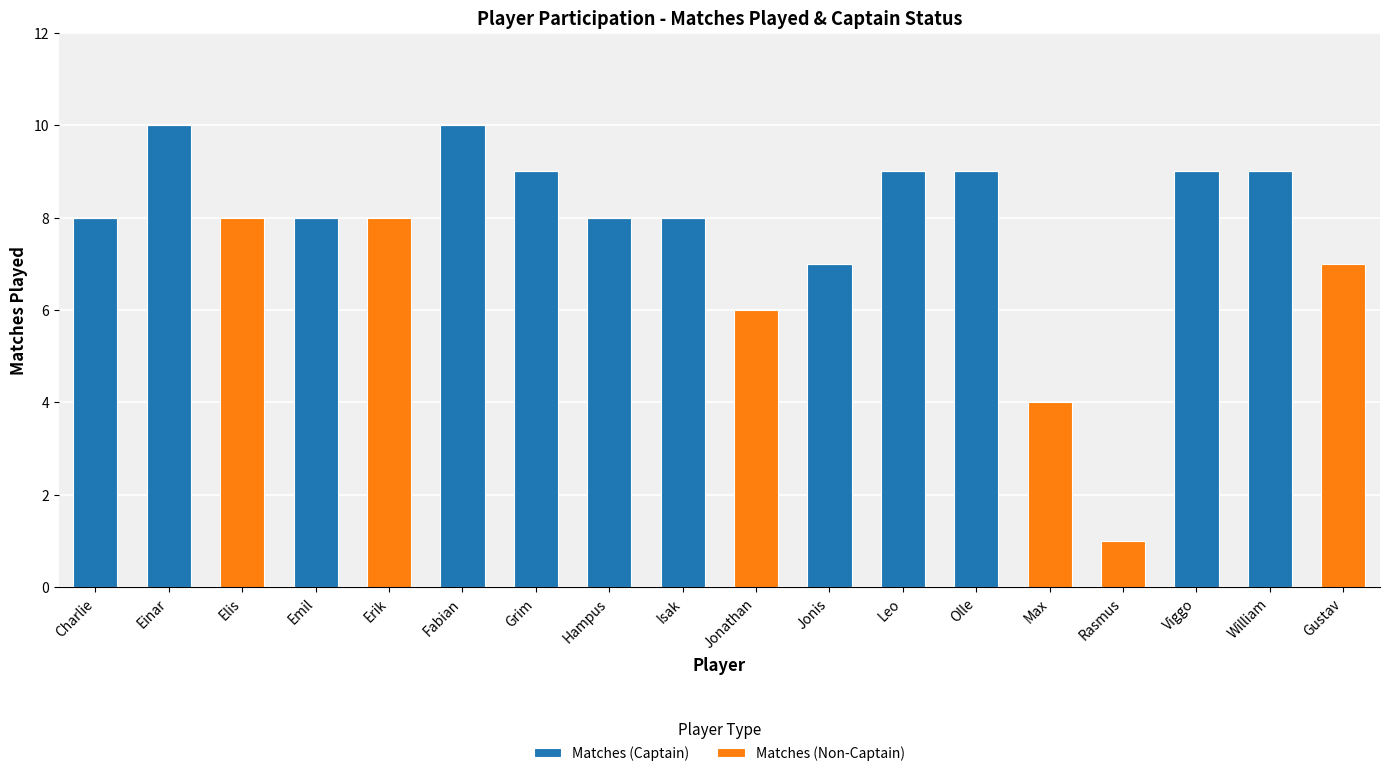

What is the sum of the Matches (Captain) values at Rasmus and Hampus?

8